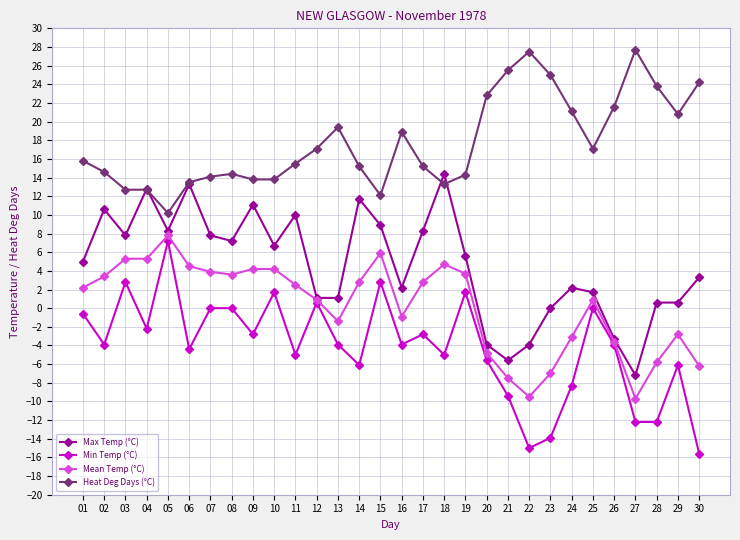

Is it true that Mean Temp (°C) equals 7.9 at 03?

False